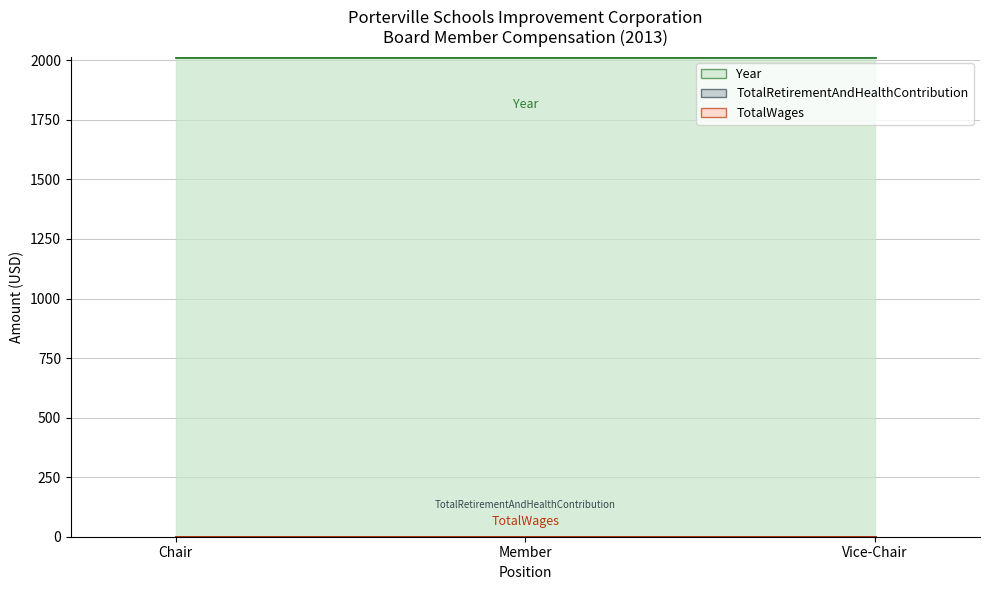

What is the total value across all series at Chair?

2013